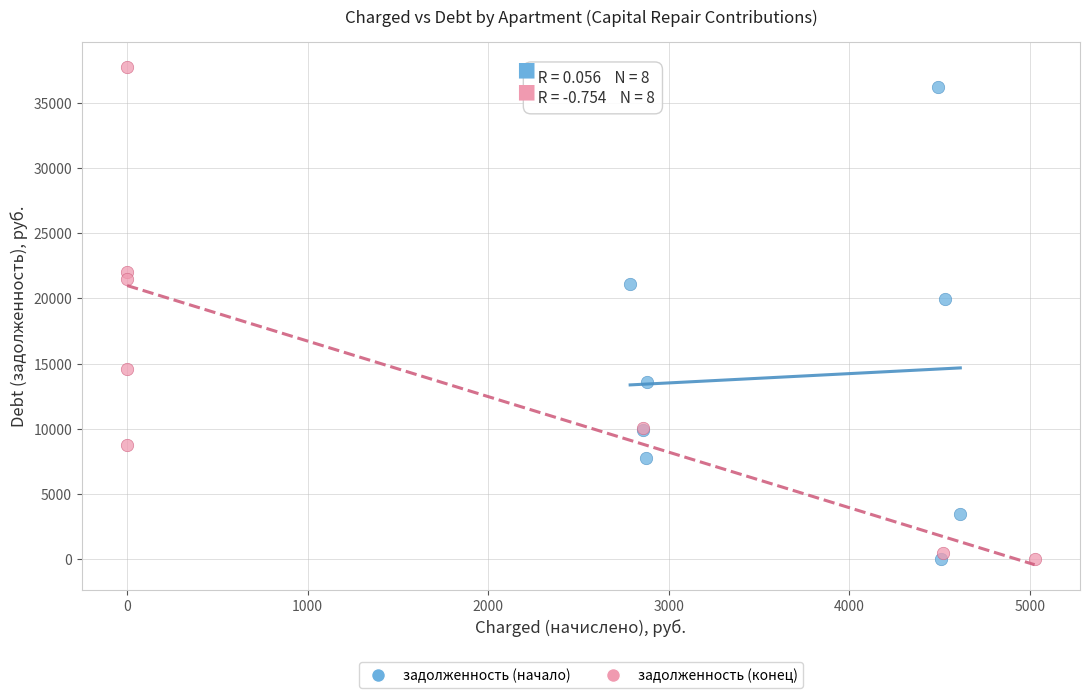

Which series has the widest spread of Y values?

задолженность (конец)